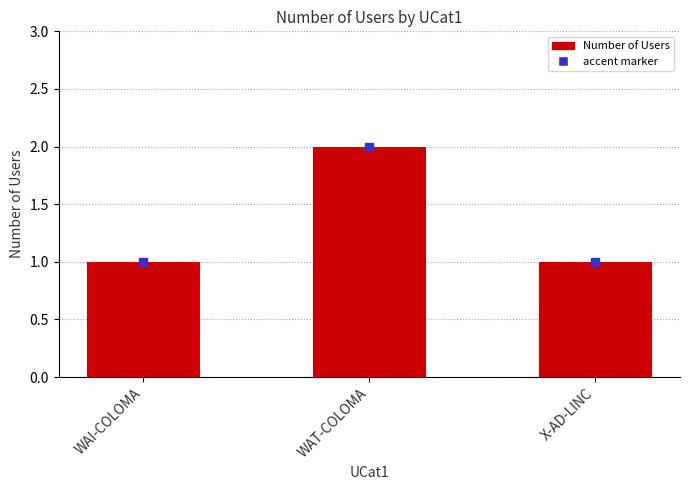

What position from the left is X-AD-LINC?

3